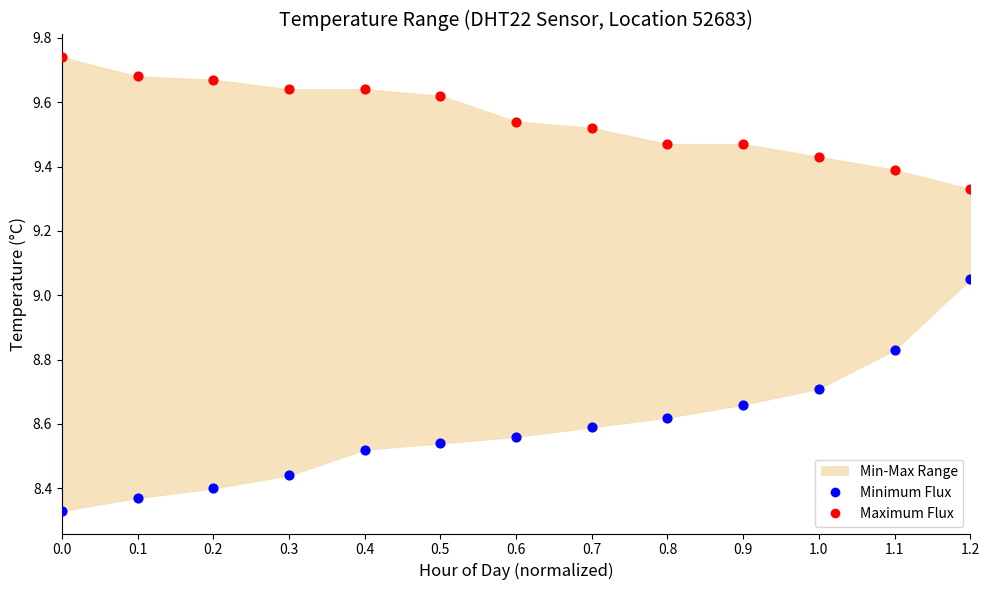

Which series has the widest spread of Y values?

Minimum Flux